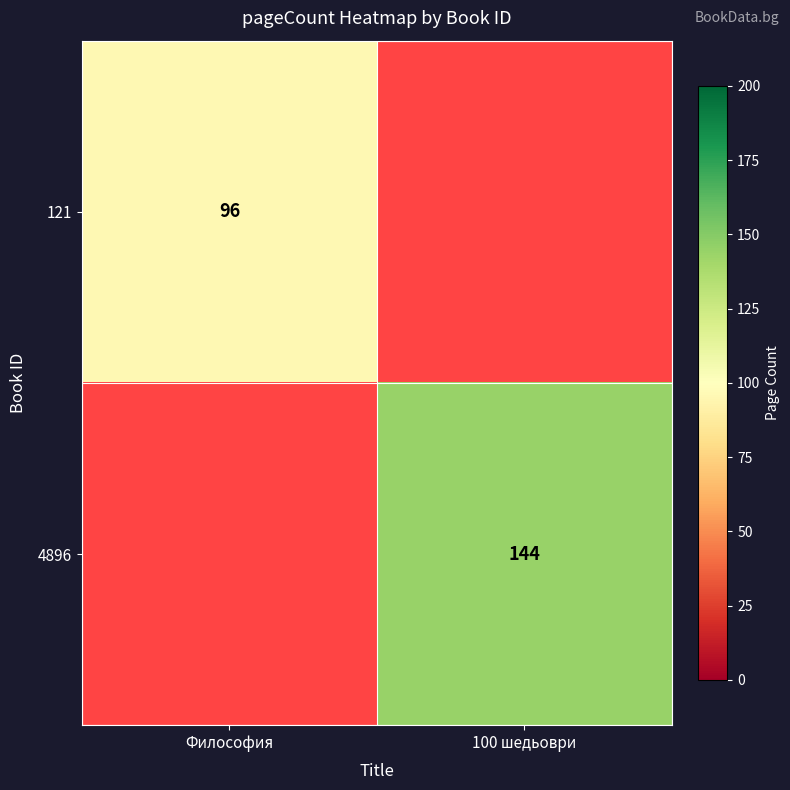

What is the total value across all series at 100 шедьоври?

144